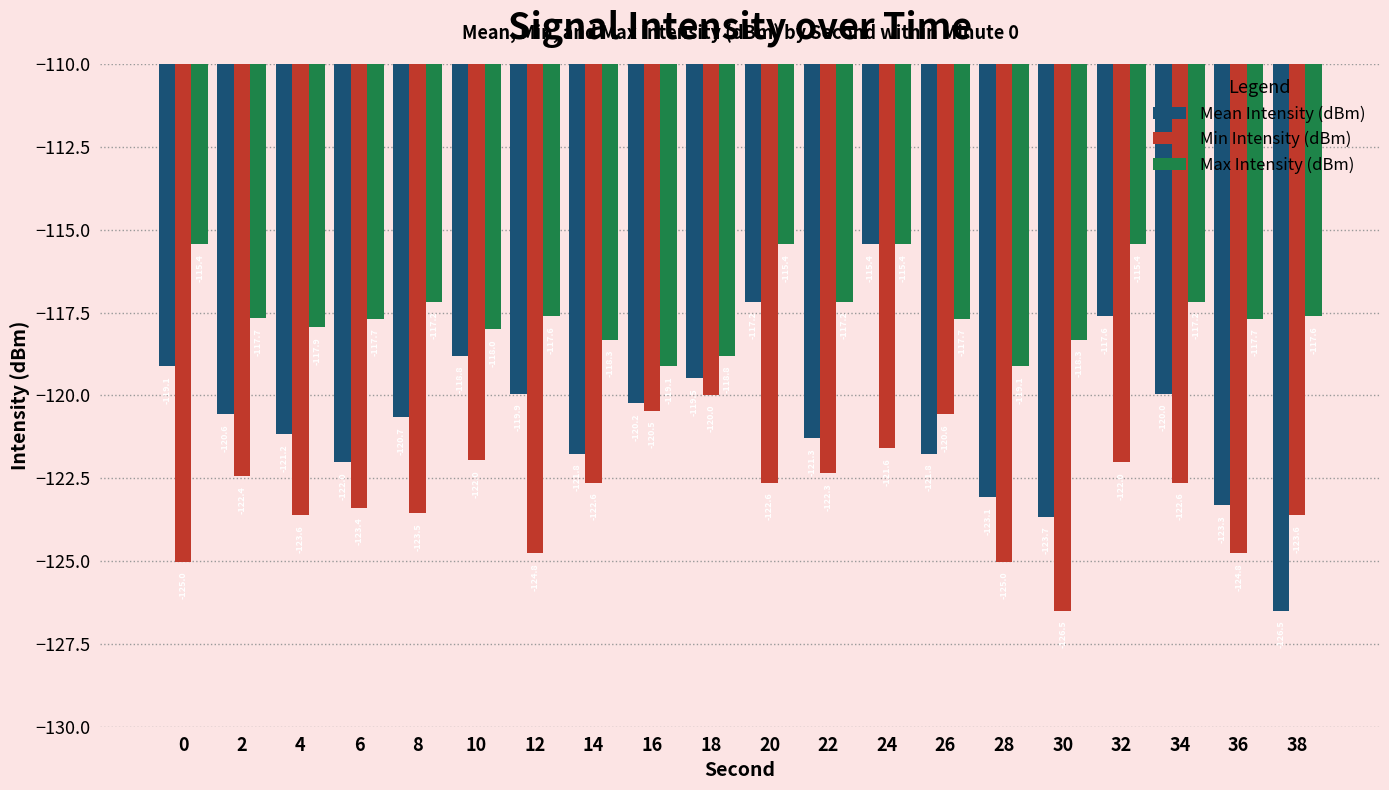

At which category is the sum across all series the highest?

24